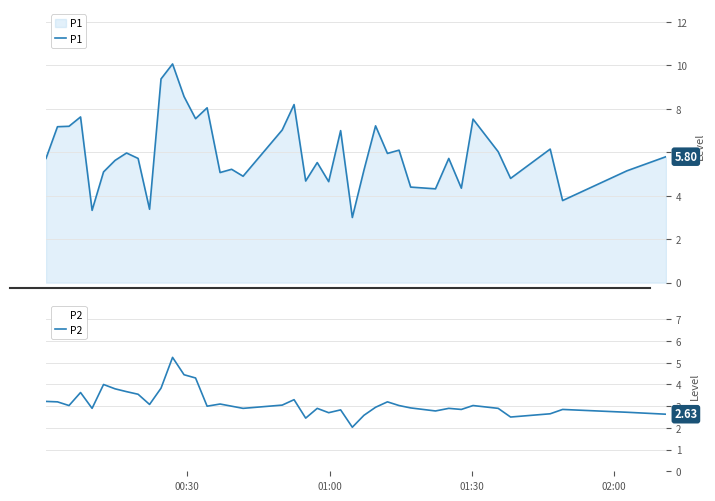

How many interior local peaks does the P1 series have?

13